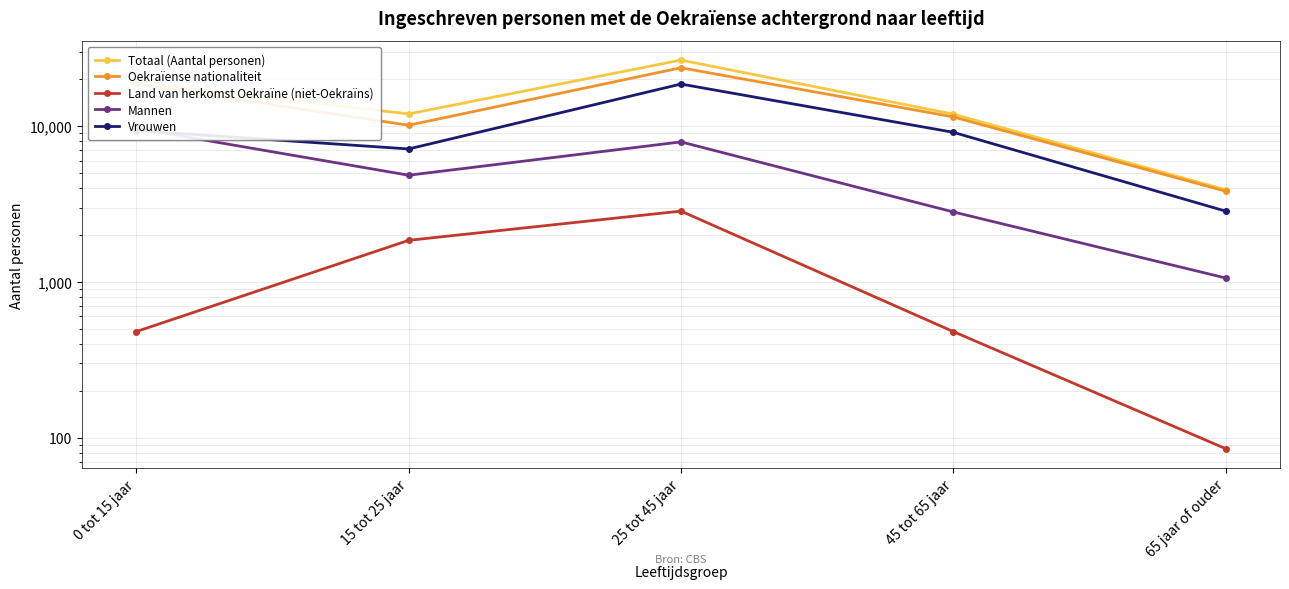

What is the average value of the Totaal (Aantal personen) series?

14700